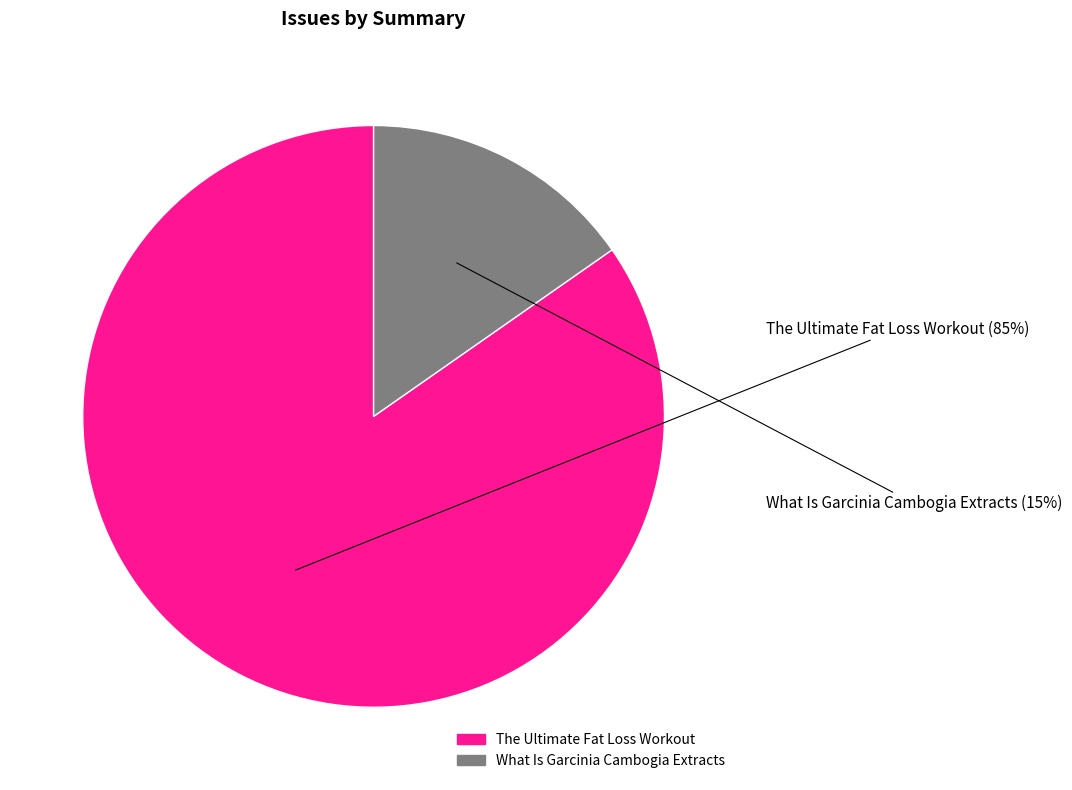

What is the smallest slice in the pie chart?

What Is Garcinia Cambogia Extracts